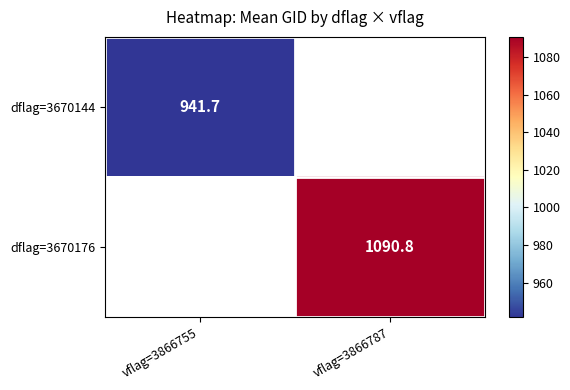

What is the minimum value shown in the chart?

941.7